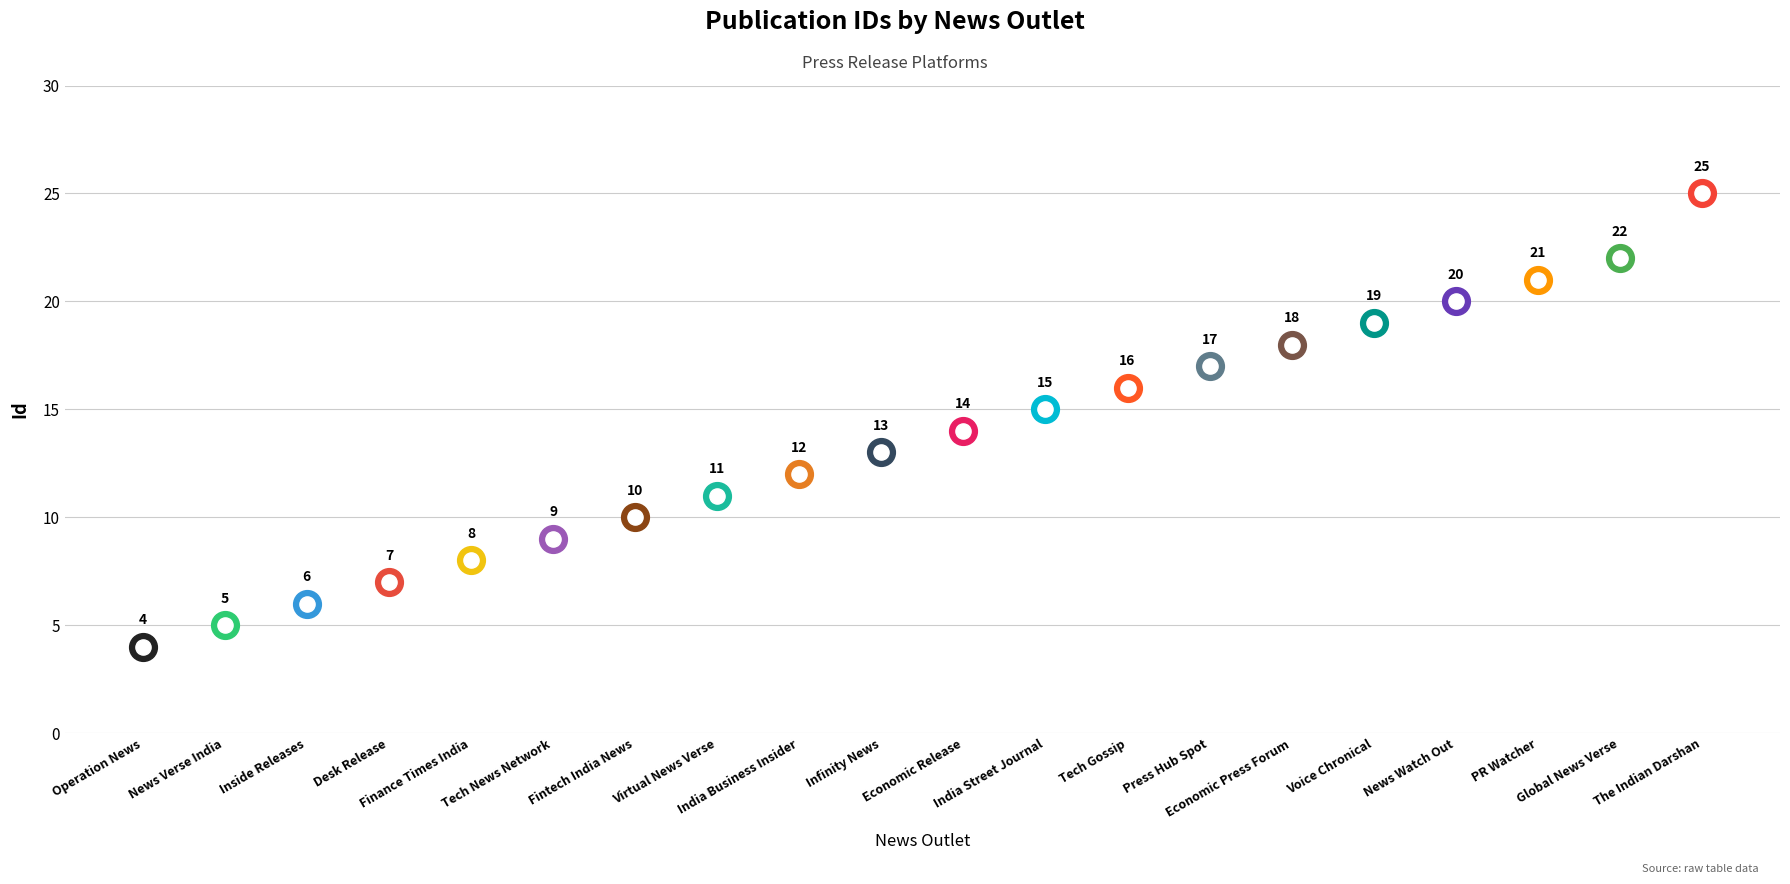

Between Economic Press Forum and Finance Times India, which is larger?

Economic Press Forum